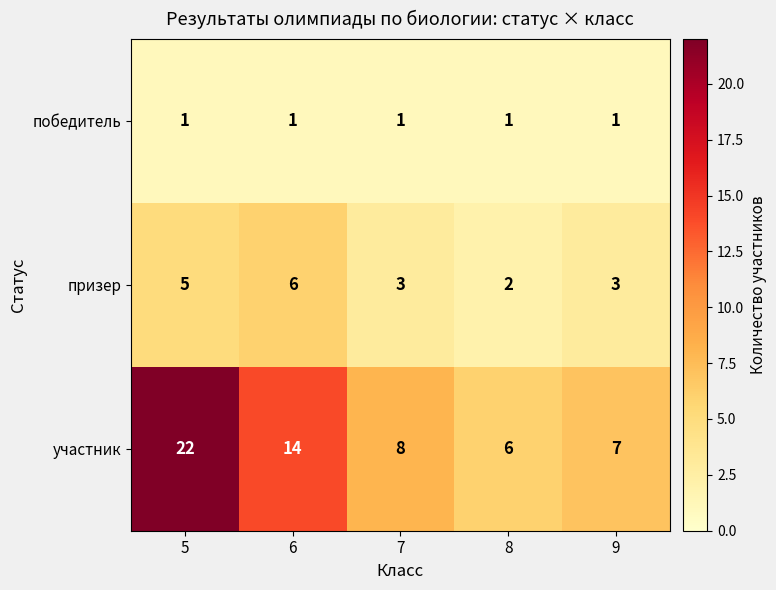

What is the total value across all series at 9?

11